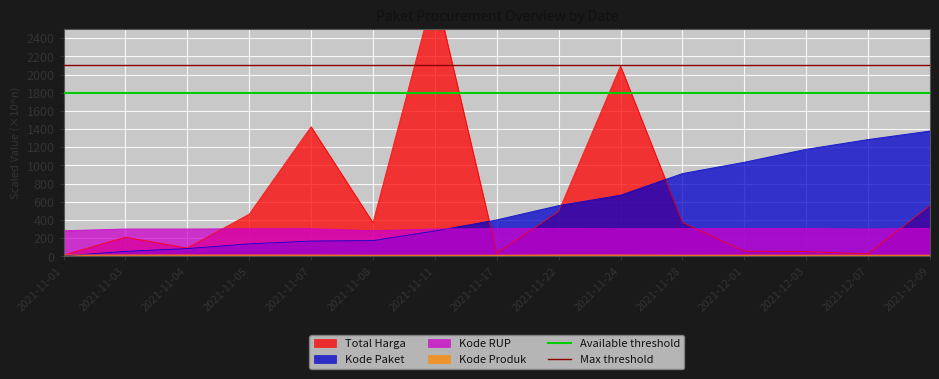

What is the sum of all Max threshold values?

4200